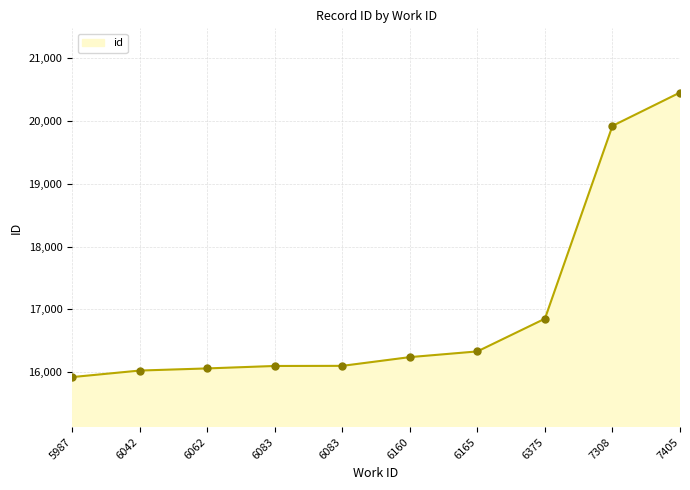

Reading left to right, transcribe all the data shown in this chart.

15922	16026	16060	16099	16101	16240	16331	16852	19924	20455